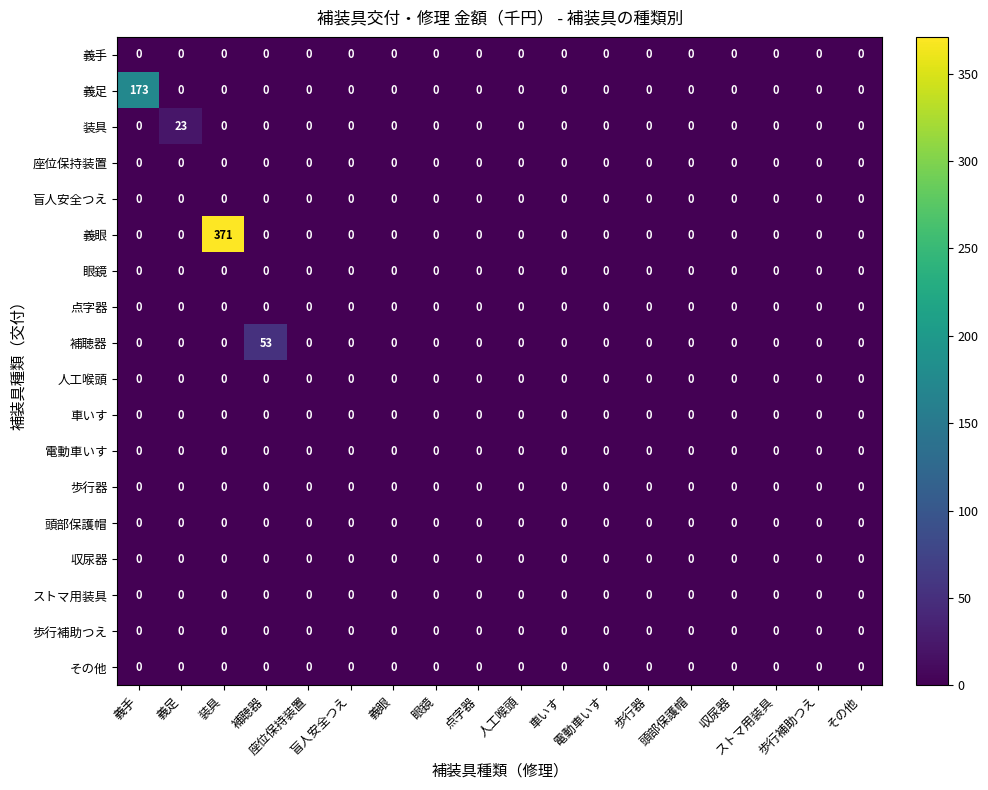

What is the greatest value displayed?

371